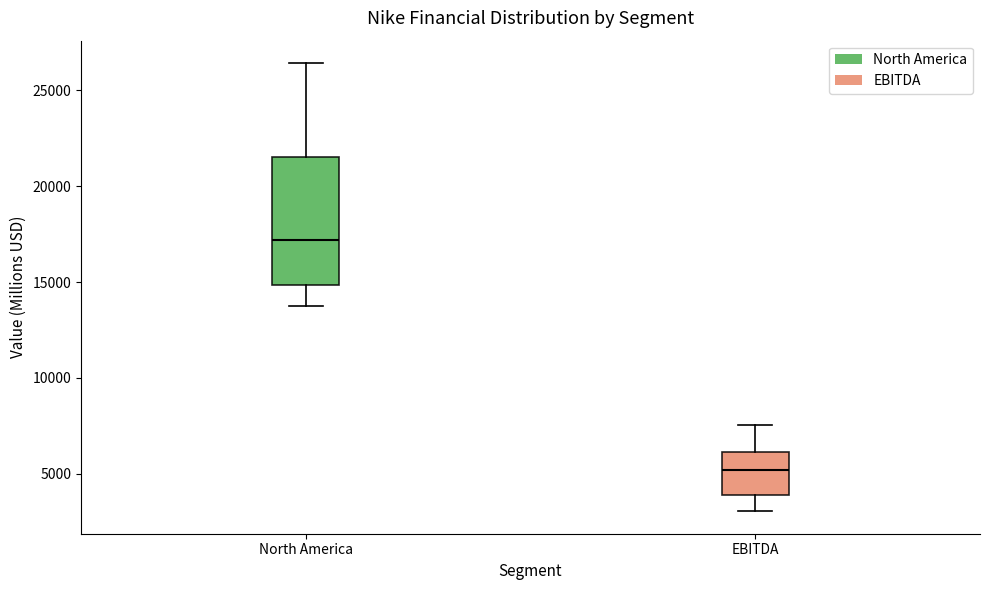

Which box's median line is the lowest?

EBITDA